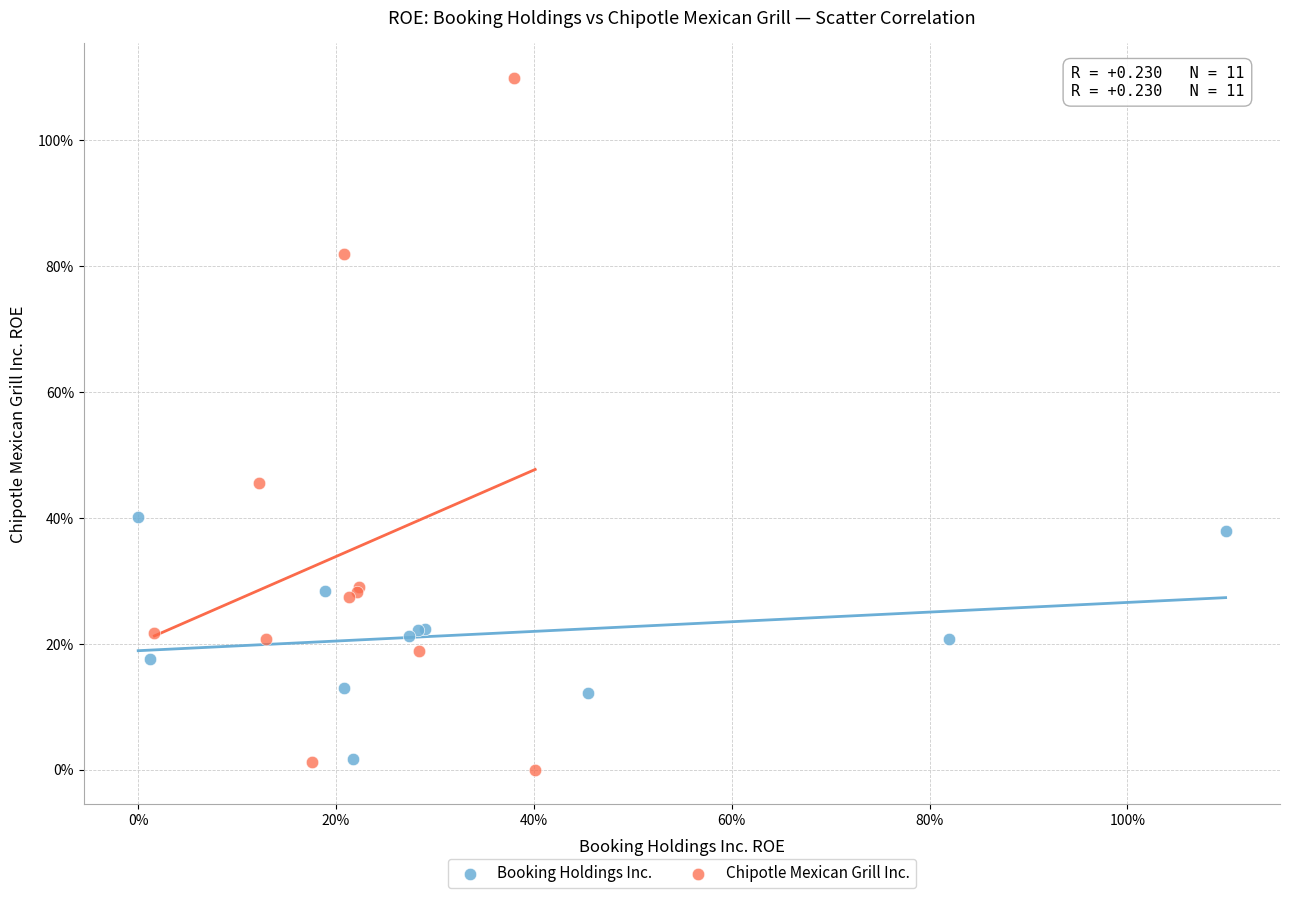

Which series contains the highest Y value?

Chipotle Mexican Grill Inc.